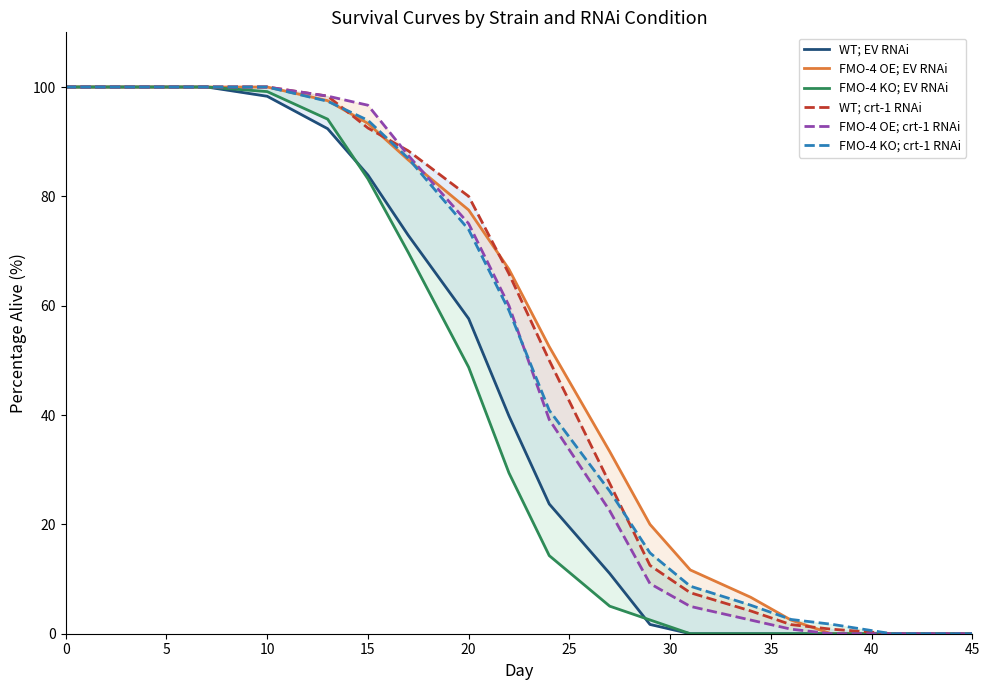

Count the number of data series in this chart.

6